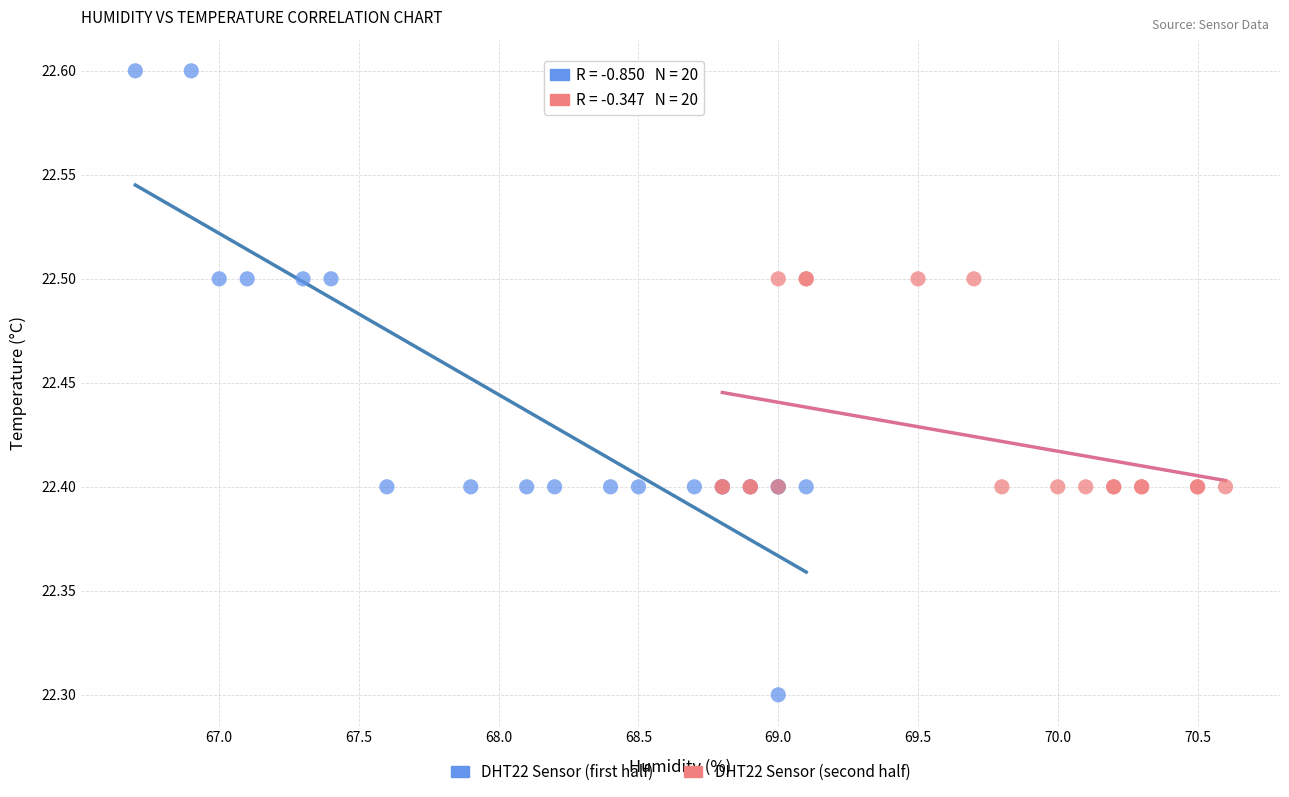

Which series reaches the minimum Y coordinate?

DHT22 Sensor (first half)